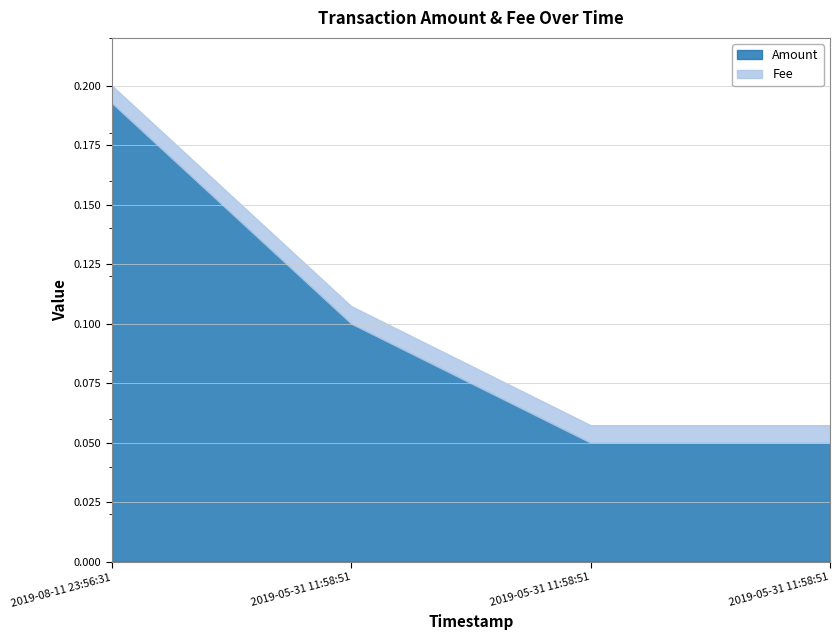

At which category does the chart reach its minimum across all series?

2019-08-11 23:56:31